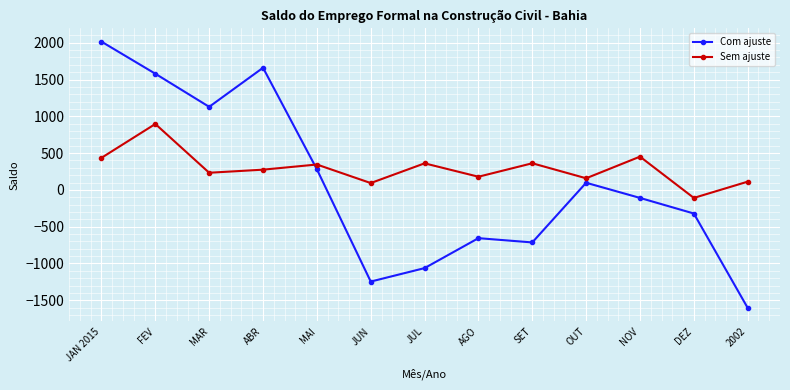

What is the difference between the second highest and minimum values in the Com ajuste series?

3264